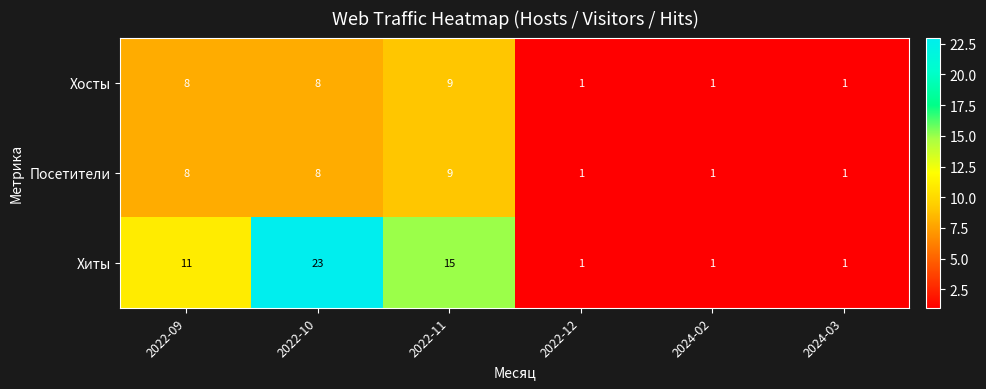

Reading left to right, transcribe all the data shown in this chart.

Хосты: 2022-09=8	2022-10=8	2022-11=9	2022-12=1	2024-02=1	2024-03=1
Посетители: 2022-09=8	2022-10=8	2022-11=9	2022-12=1	2024-02=1	2024-03=1
Хиты: 2022-09=11	2022-10=23	2022-11=15	2022-12=1	2024-02=1	2024-03=1